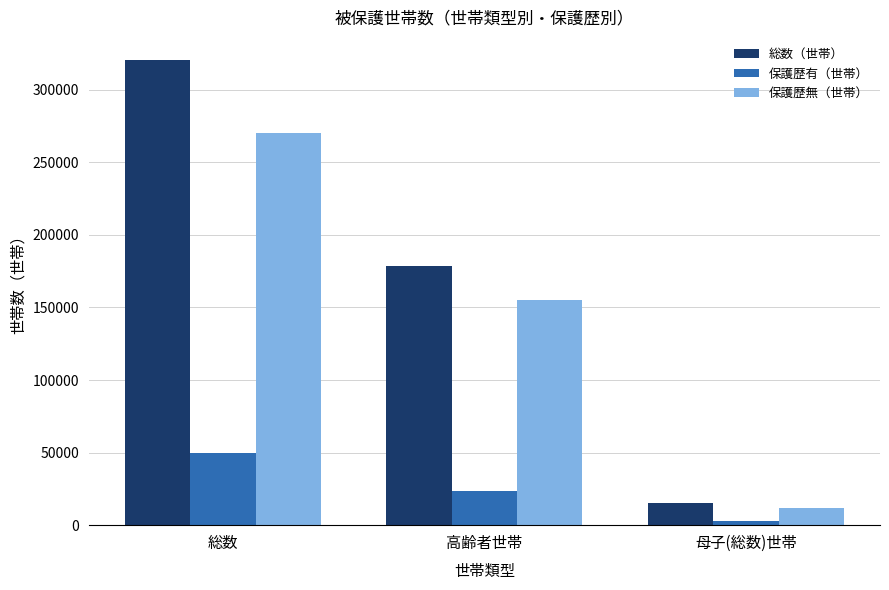

At which label is 保護歴有（世帯） closest to 26559?

高齢者世帯